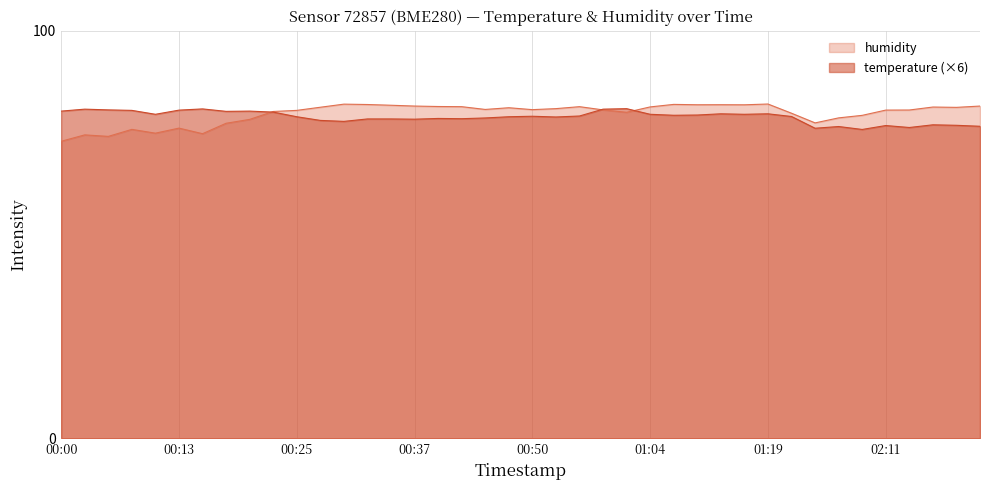

What is the total value across all series at 00:05?

154.7